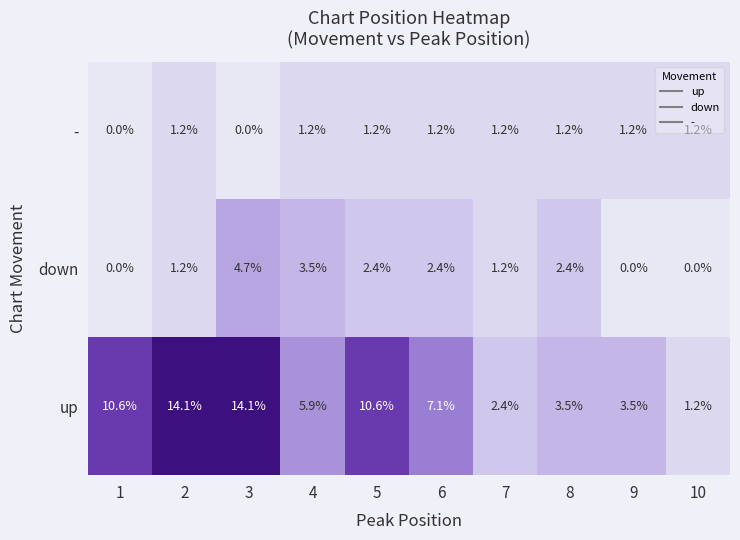

What is the spread (max minus min) of values at 9?

3.5